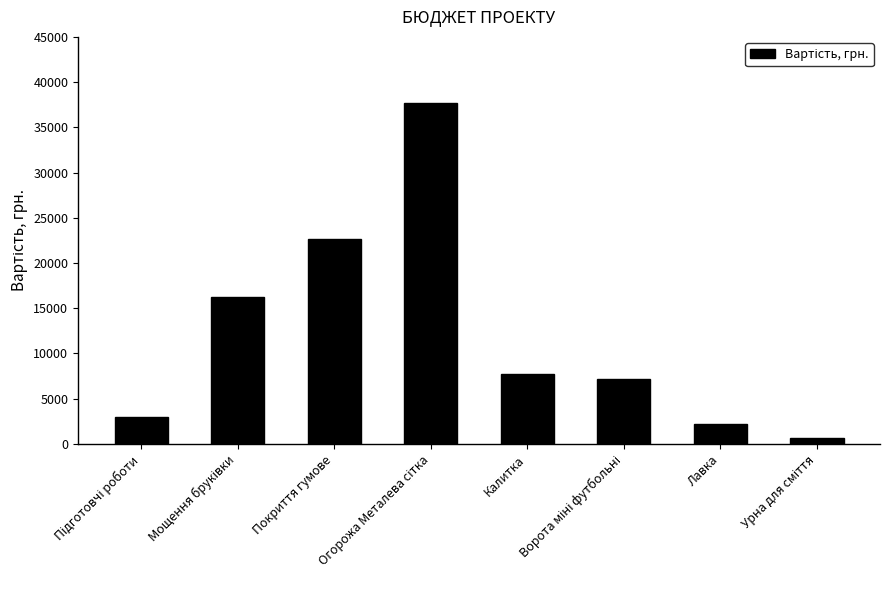

What is the smallest value displayed?

600